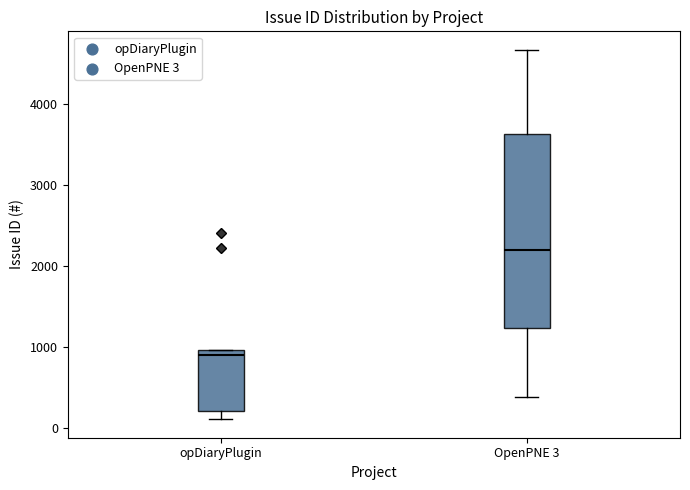

Comparing the boxes themselves (not the whiskers), which one is the tallest?

OpenPNE 3